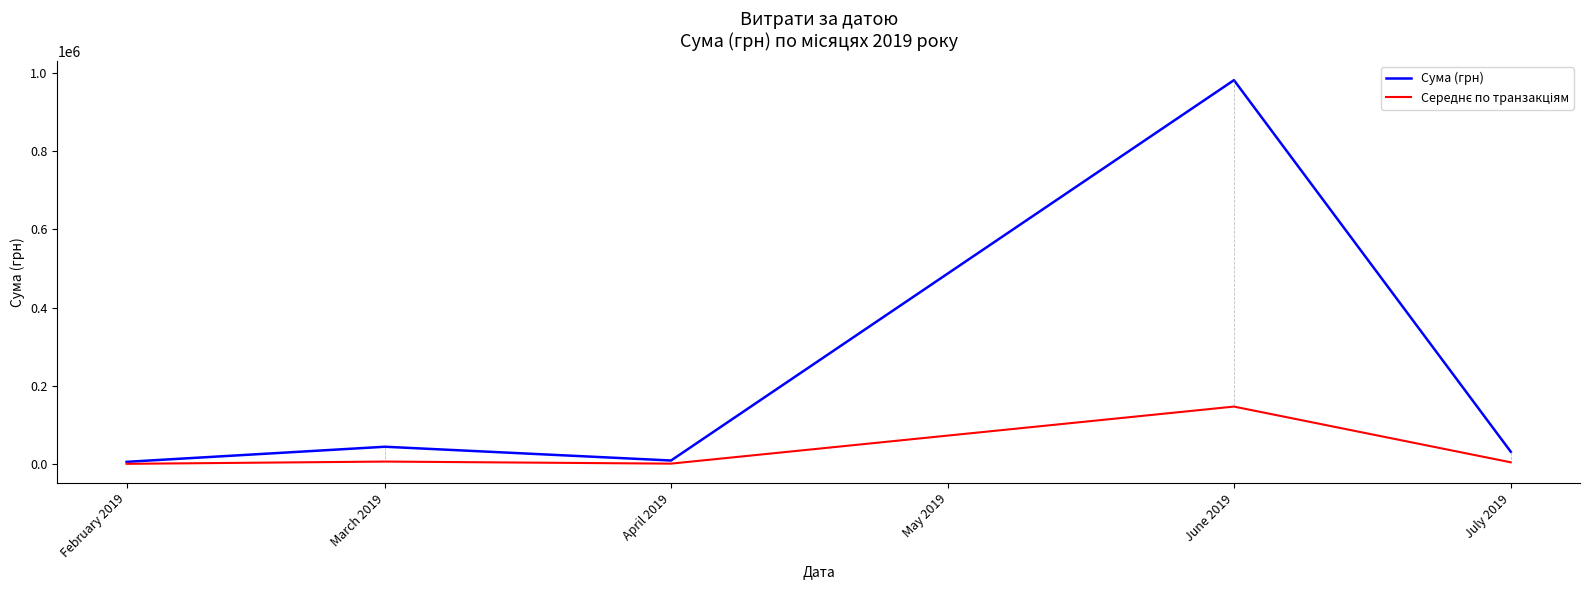

What is the sum of the Сума (грн) values at April 2019 and March 2019?

53965.3